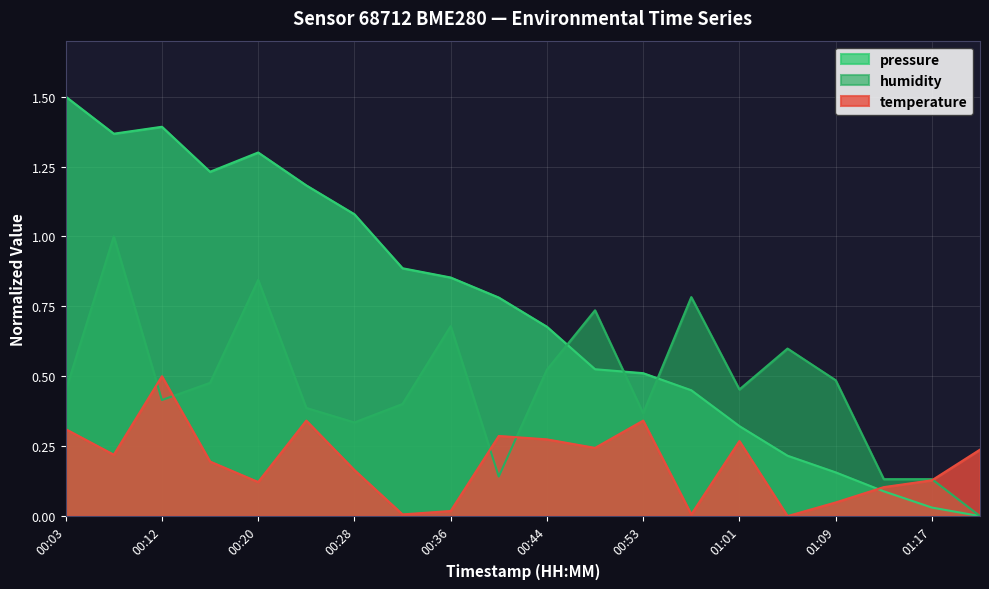

At how many categories does at least one series exceed 0?

20